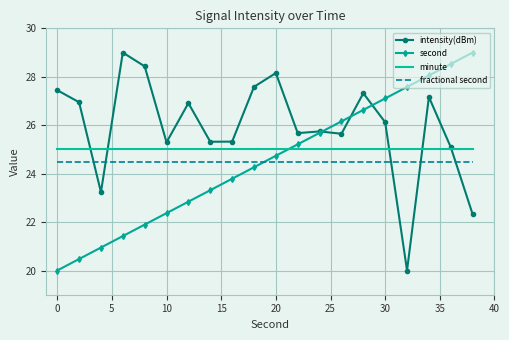

Which series ends up on top after the final intersection of second and minute?

second